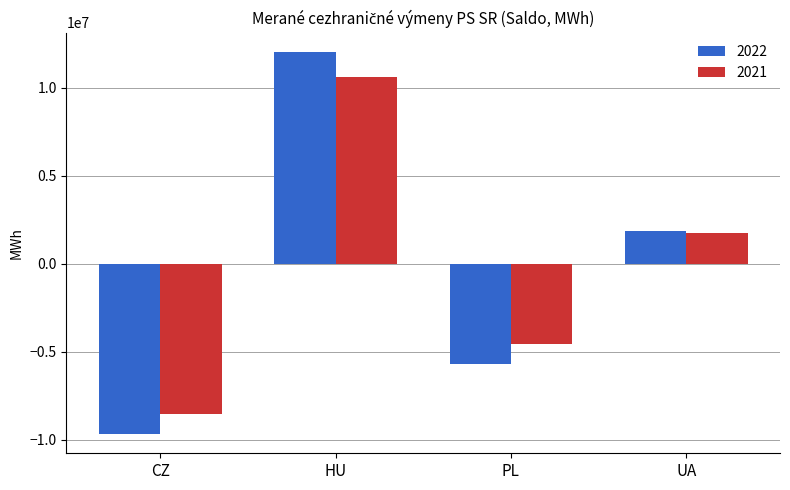

Rank the series by their maximum value, from lowest to highest.

2021, 2022